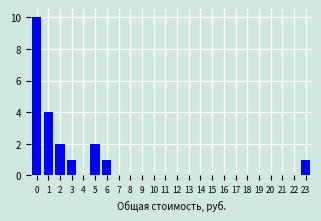

Reading left to right, list all the values displayed in this chart.

0=10	1=4	2=2	3=1	4=0	5=2	6=1	7=0	8=0	9=0	10=0	11=0	12=0	13=0	14=0	15=0	16=0	17=0	18=0	19=0	20=0	21=0	22=0	23=1